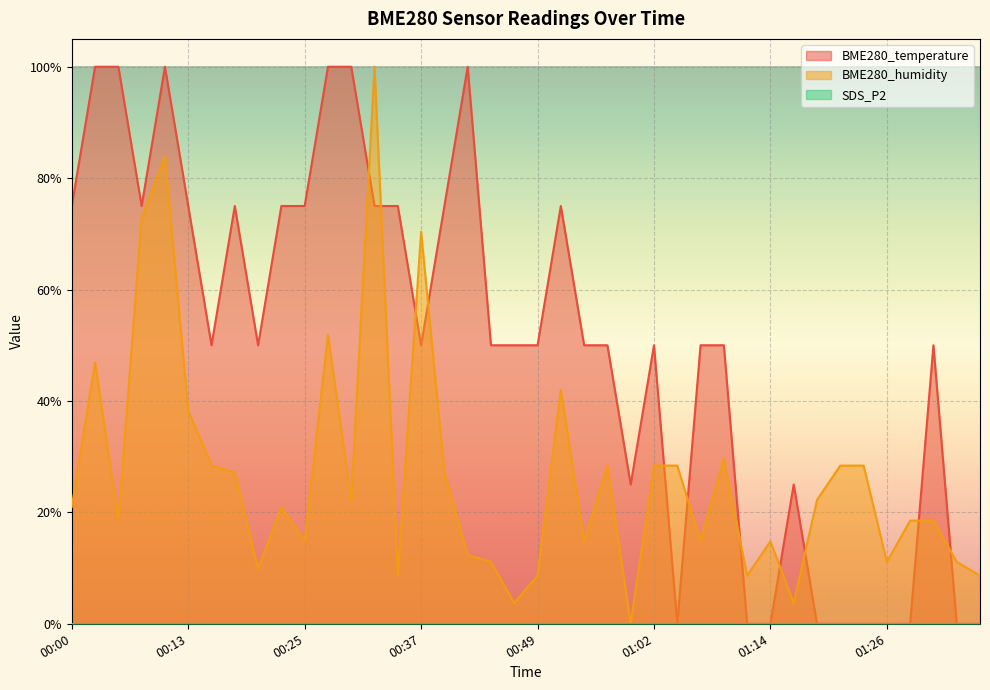

At which category does BME280_humidity reach its first local valley?

00:05